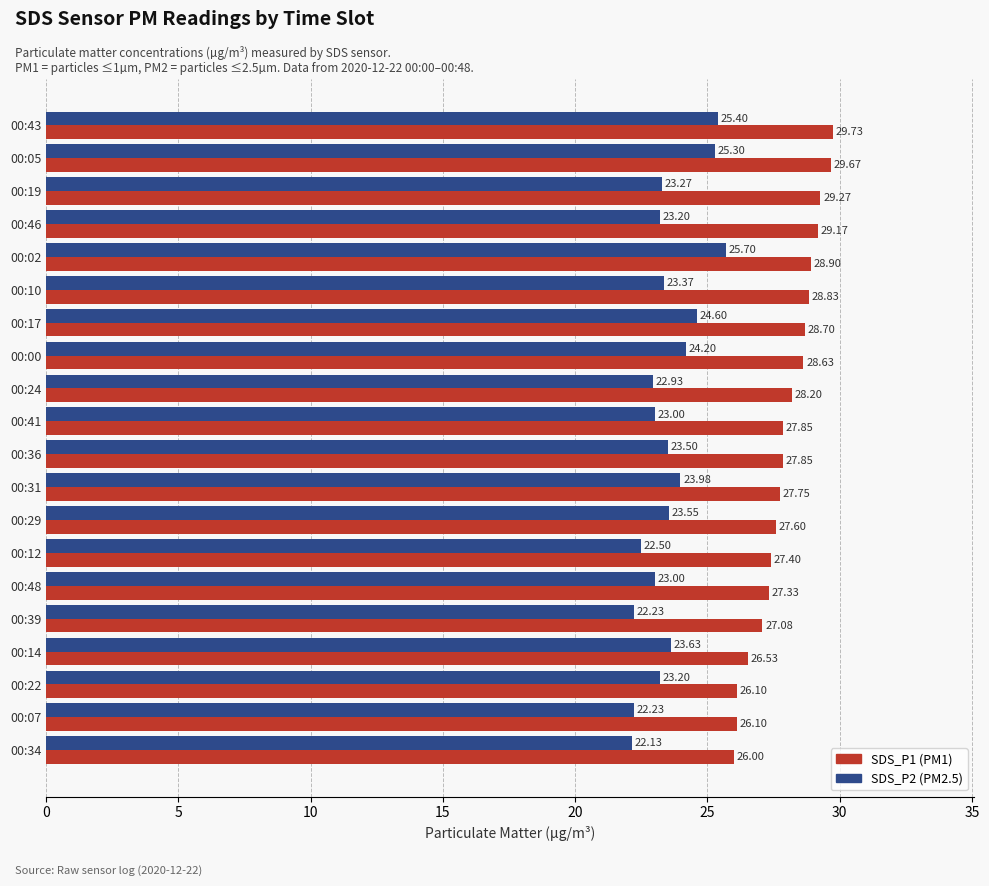

At which category is the sum across all series the highest?

00:43